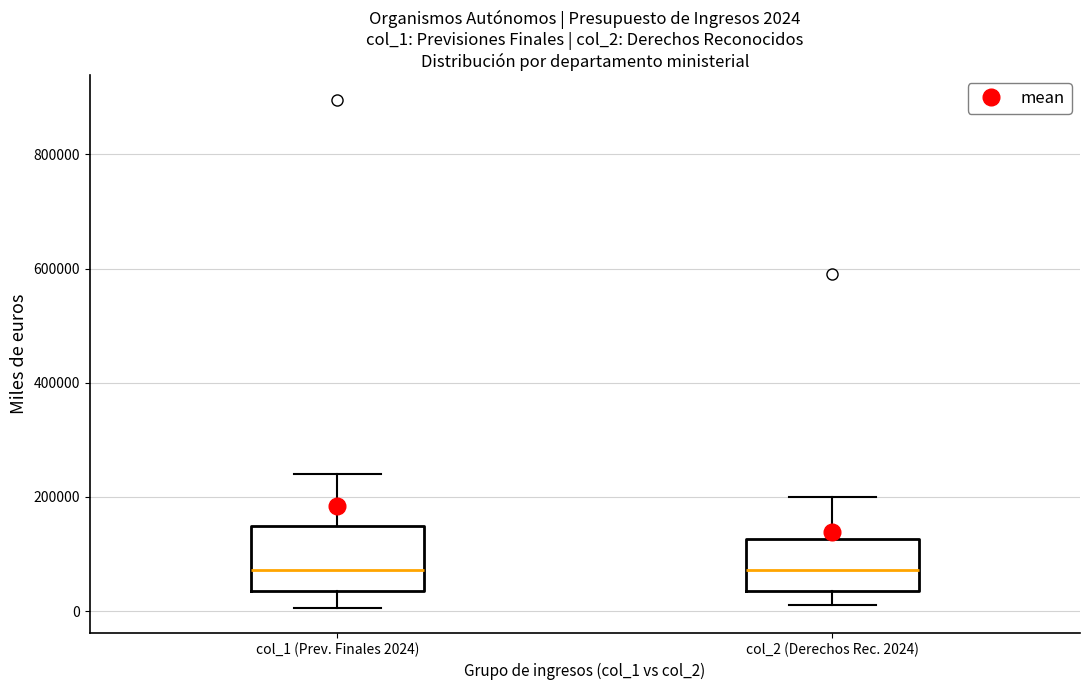

Comparing the boxes themselves (not the whiskers), which one is the tallest?

col_1 (Prev. Finales 2024)